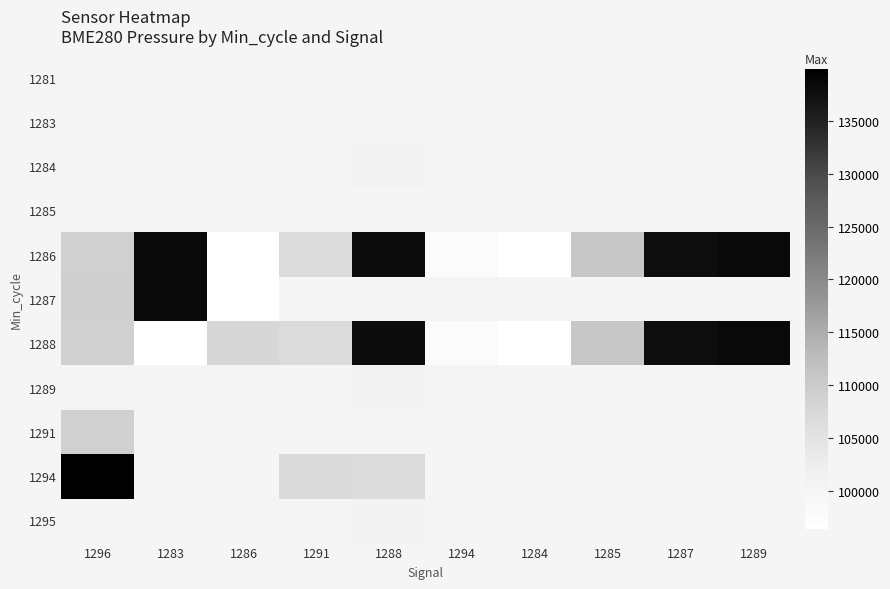

At which category is the sum across all series the highest?

1288